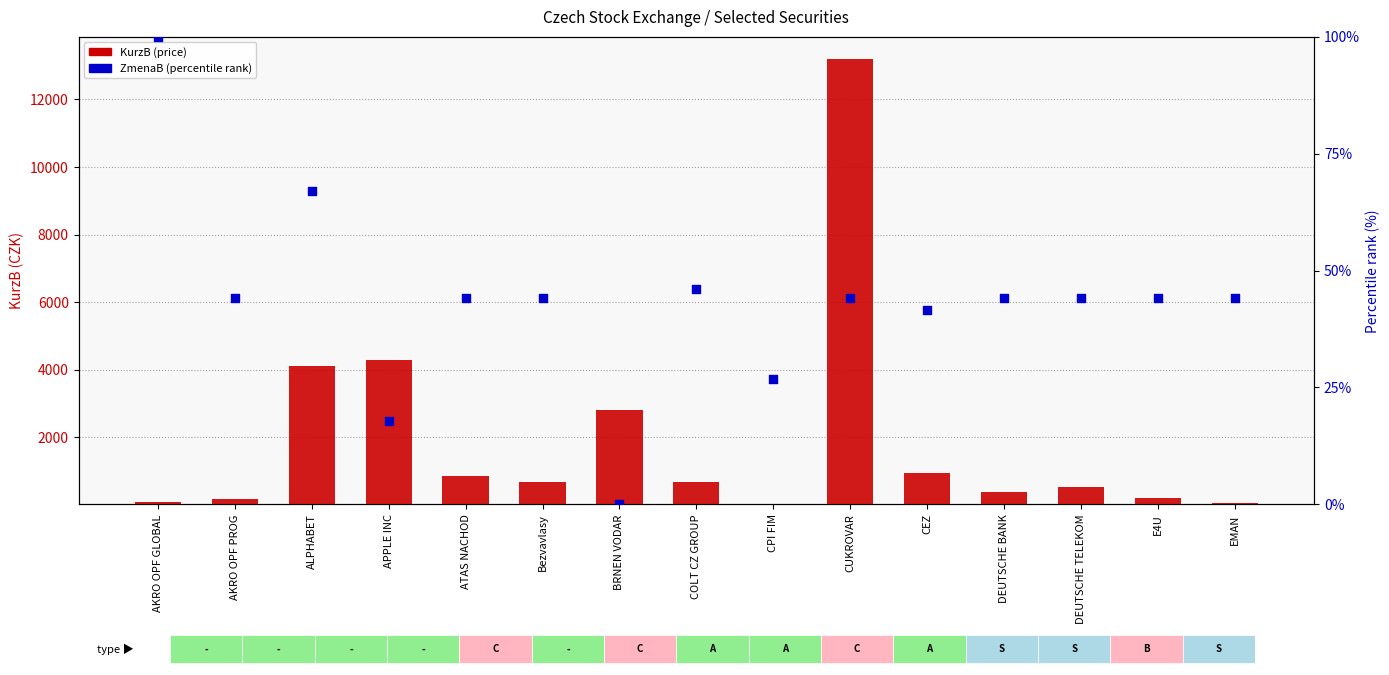

What is the total value across all series at AKRO OPF PROG?

204.2